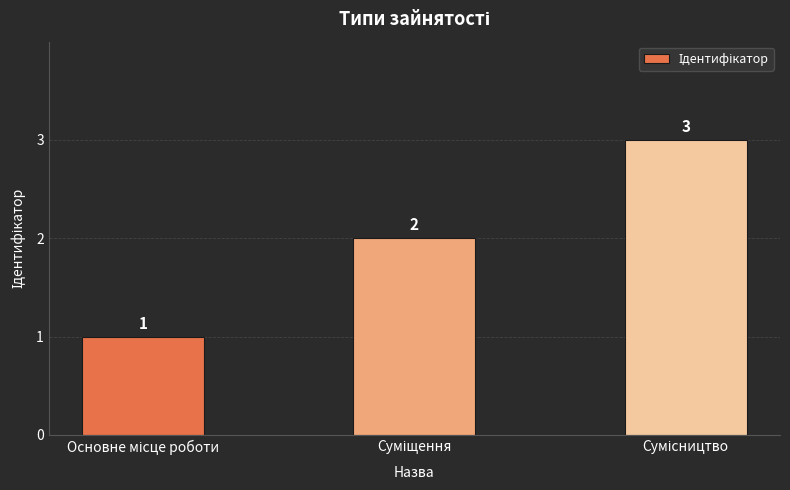

What is the maximum value shown in the chart?

3